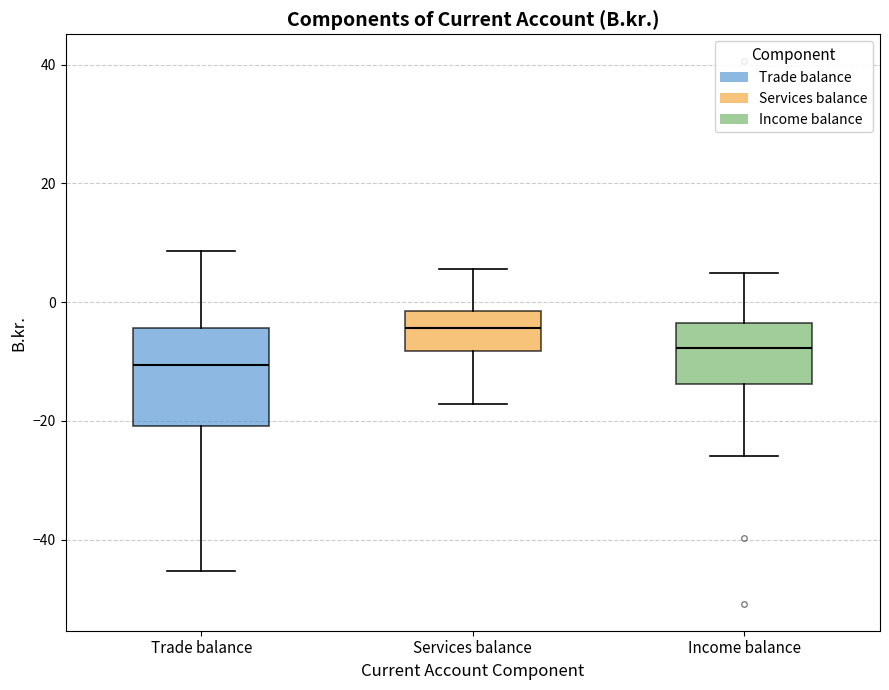

Reading left to right, read every box against the y-axis: the position of its median line, the range the box covers, and the ends of its whiskers. The values are not printed on the chart, so give them approximately, as read against the axis.

Trade balance: median -10, box -20 to -4, whiskers -46 to 8
Services balance: median -4, box -8 to -2, whiskers -18 to 6
Income balance: median -8, box -14 to -4, whiskers -26 to 4